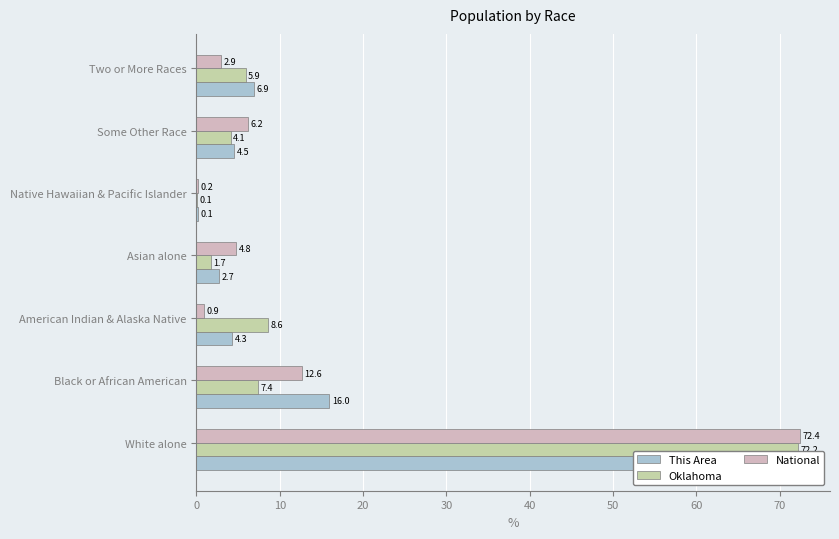

How many groups of bars are there?

7